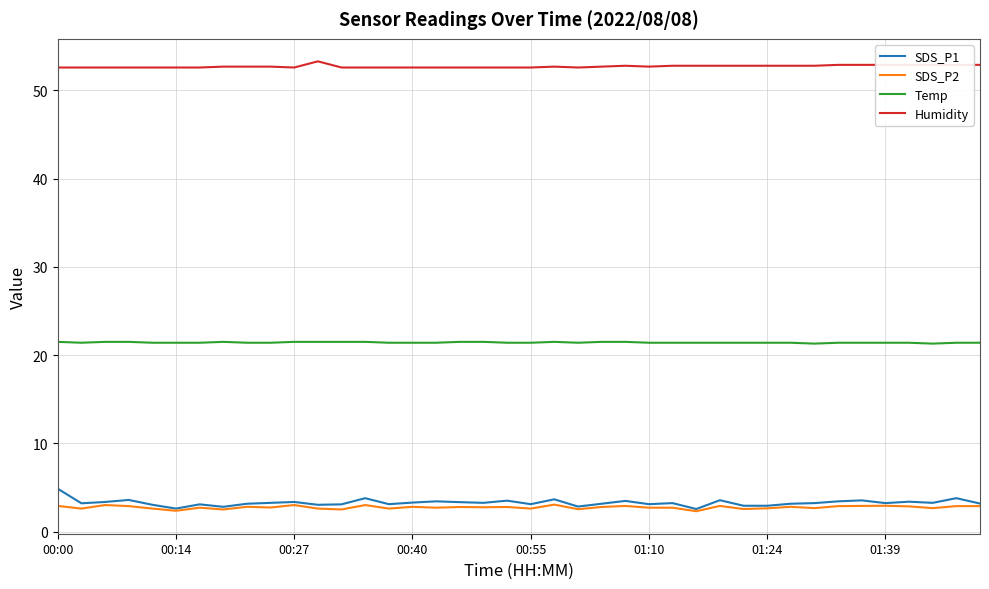

True or false: Temp and SDS_P2 cross at least once.

False